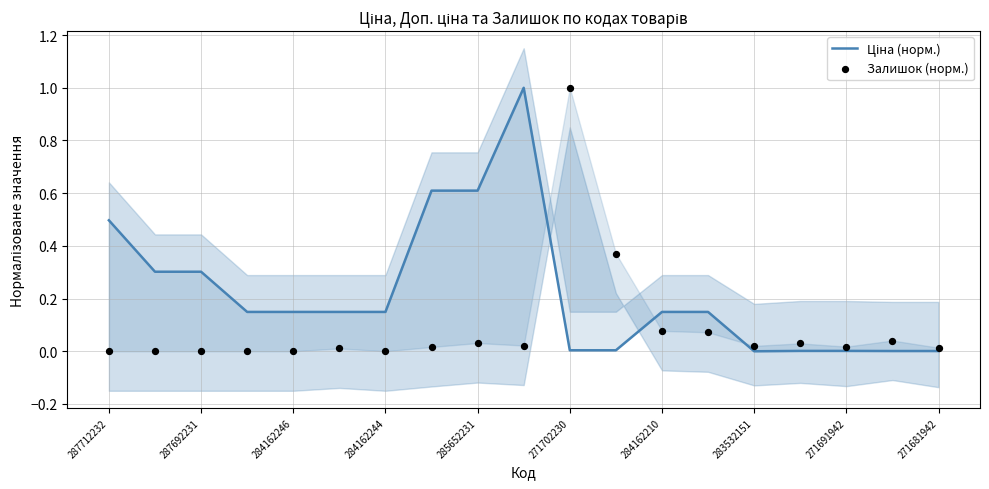

Which series reaches the minimum Y coordinate?

Ціна (норм.)